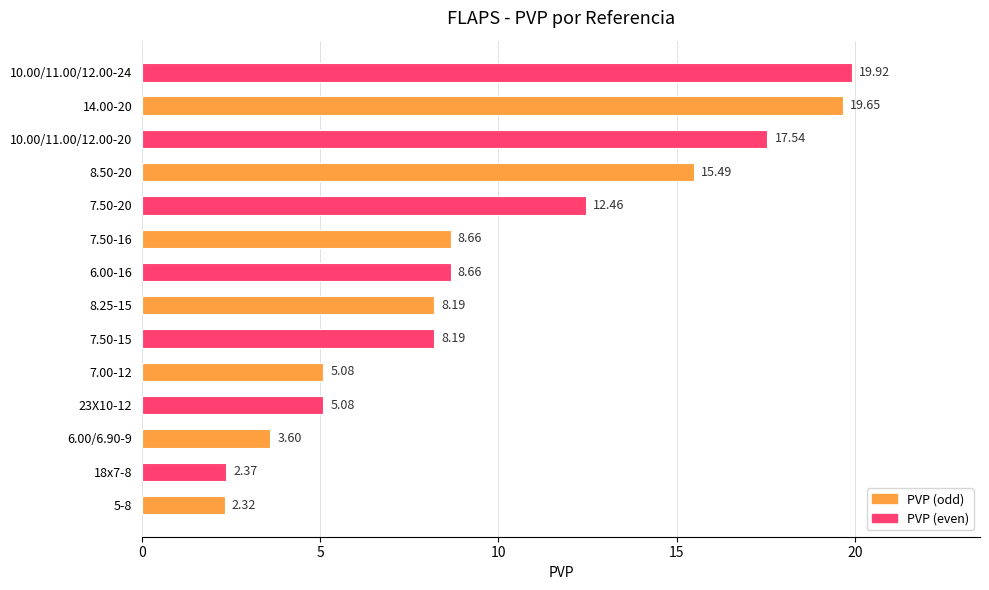

Count the number of values greater than 8.

9